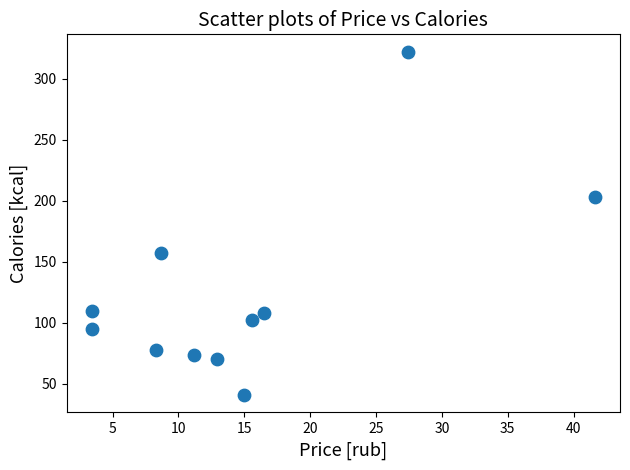

What is the average X value?

14.9